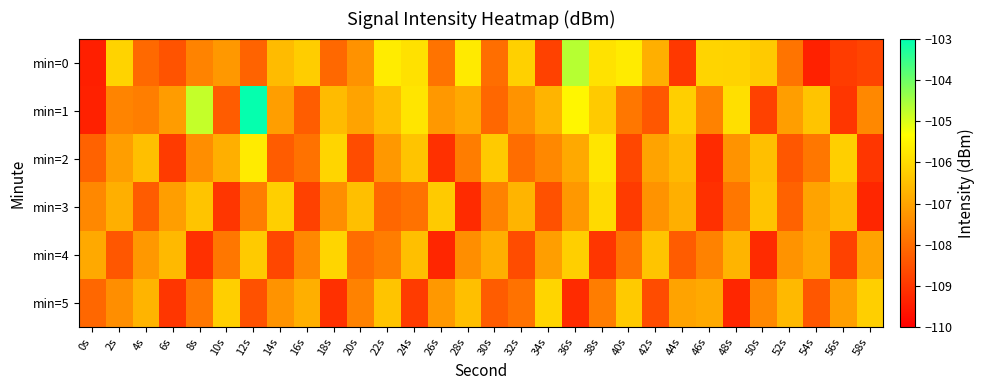

Which series has the largest total across all categories?

min=1